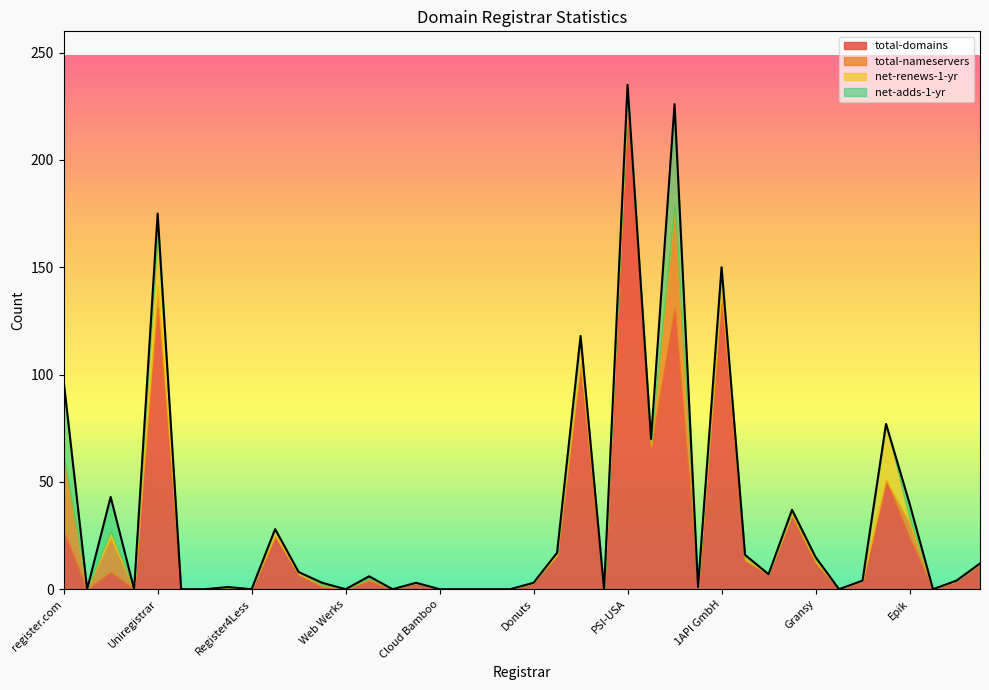

How many data points in net-adds-1-yr are above 0?

14